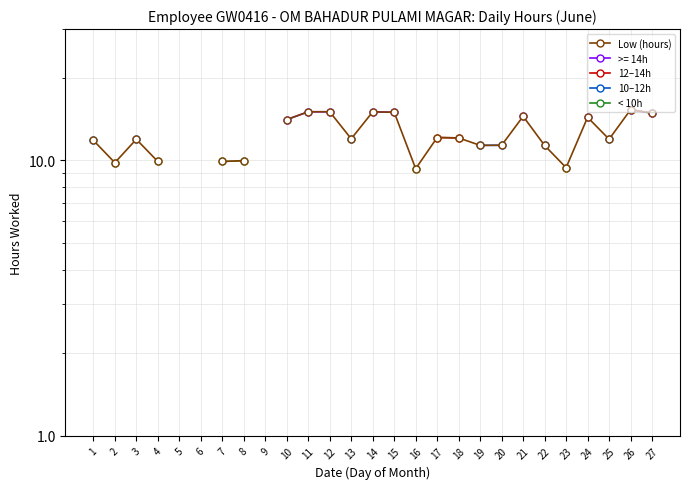

True or false: Low (hours) and 10–12h intersect in this chart.

False